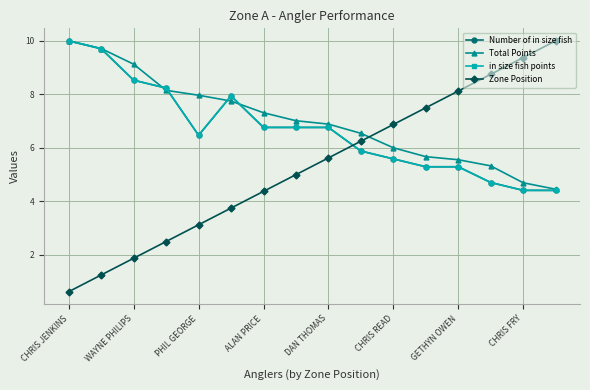

Does the chart have visible grid lines?

Yes